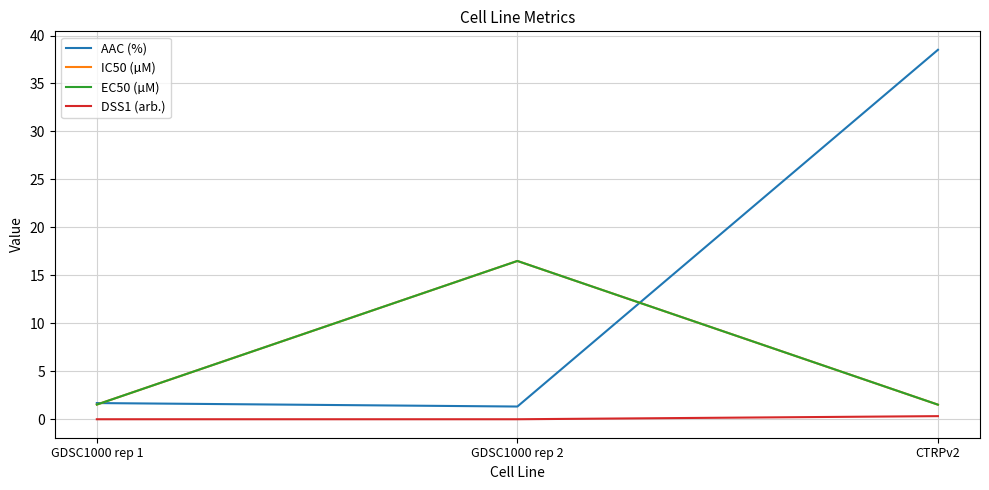

What position from the left is GDSC1000 rep 1?

1